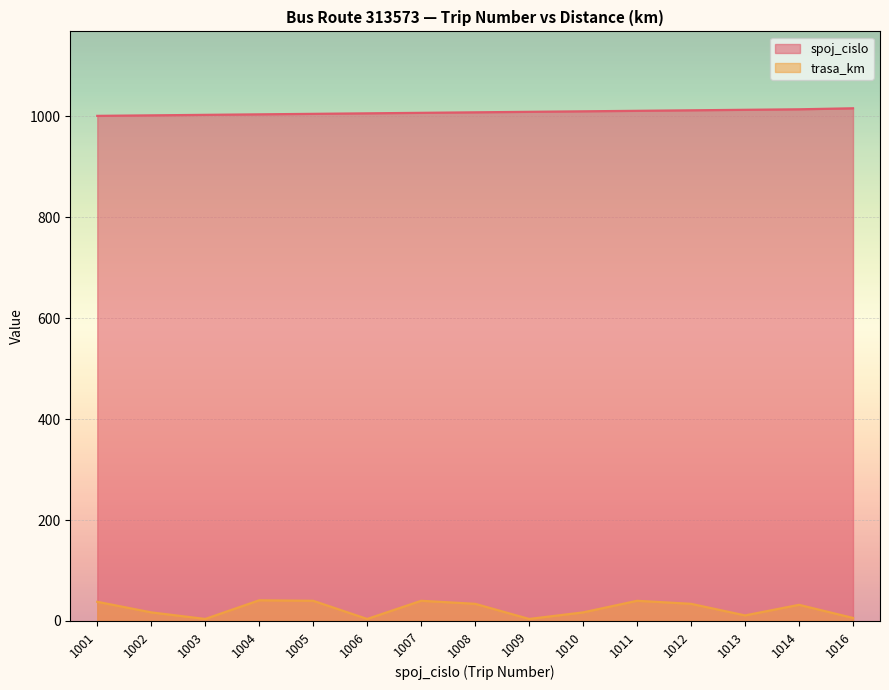

What are all the series names shown in the legend?

spoj_cislo, trasa_km